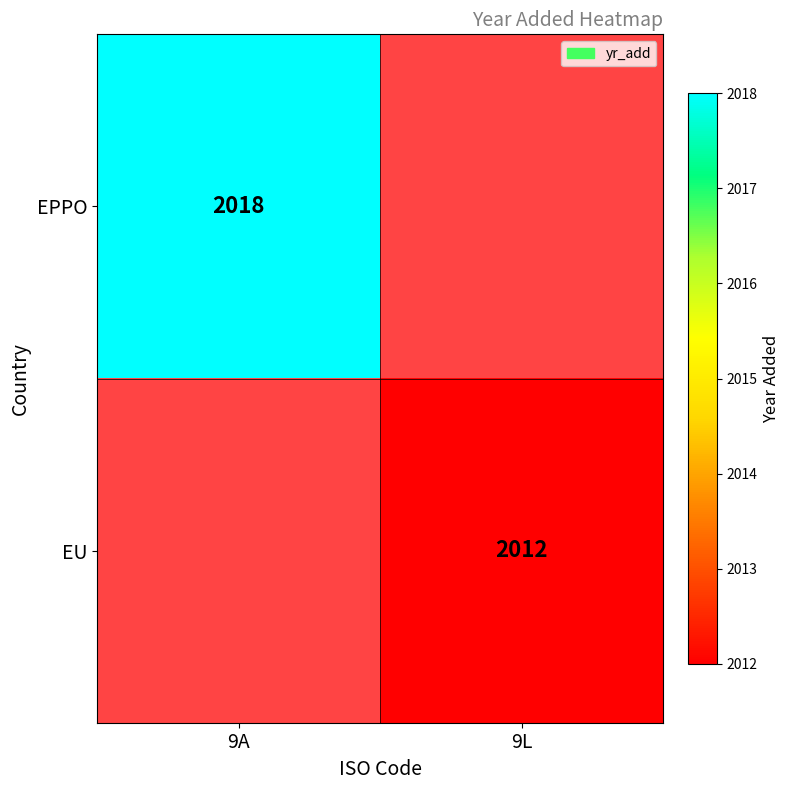

What is the smallest value displayed?

2012.0